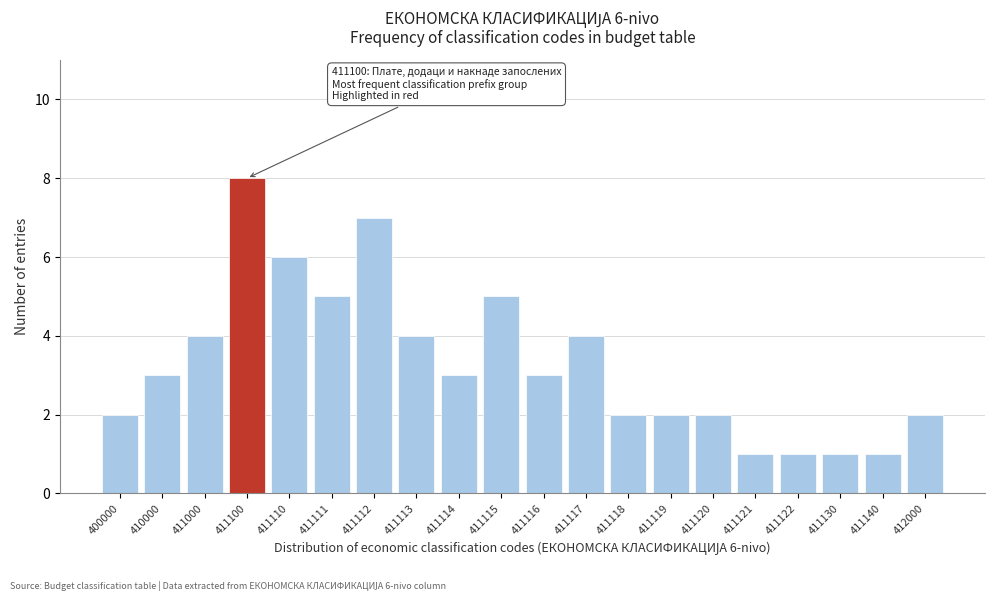

Reading right to left, list all the values displayed in this chart.

2	1	1	1	1	2	2	2	4	3	5	3	4	7	5	6	8	4	3	2